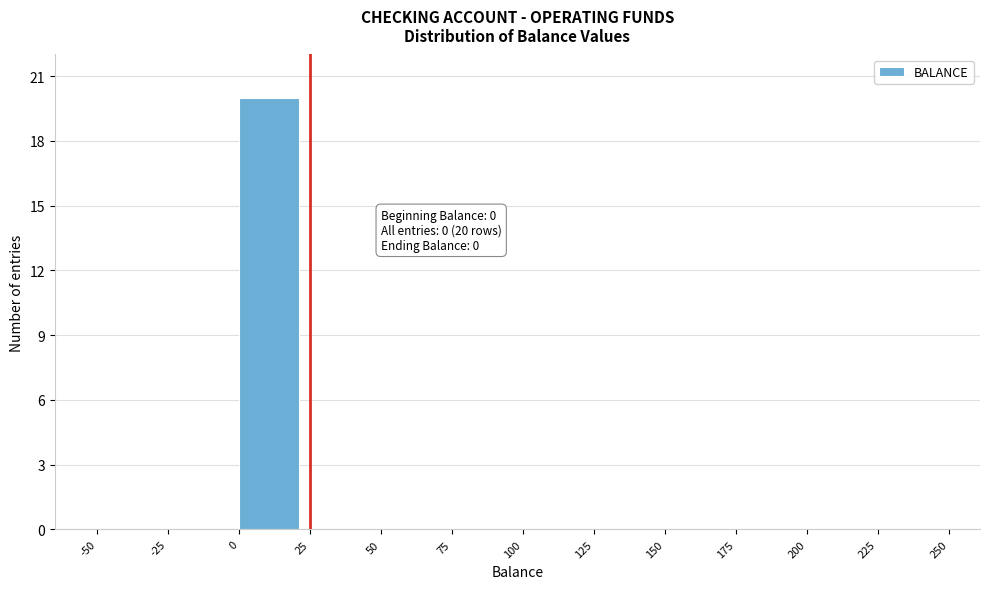

Which range on the x-axis has the tallest bar?

0 to 25